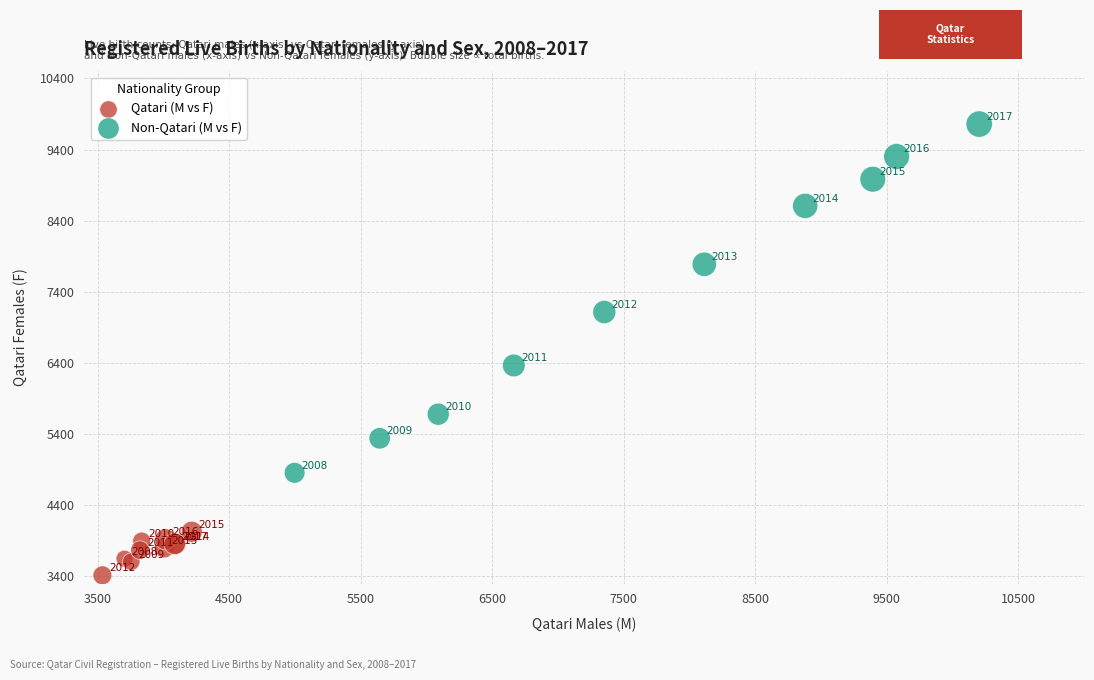

Which series reaches the maximum Y coordinate?

Non-Qatari (M vs F)